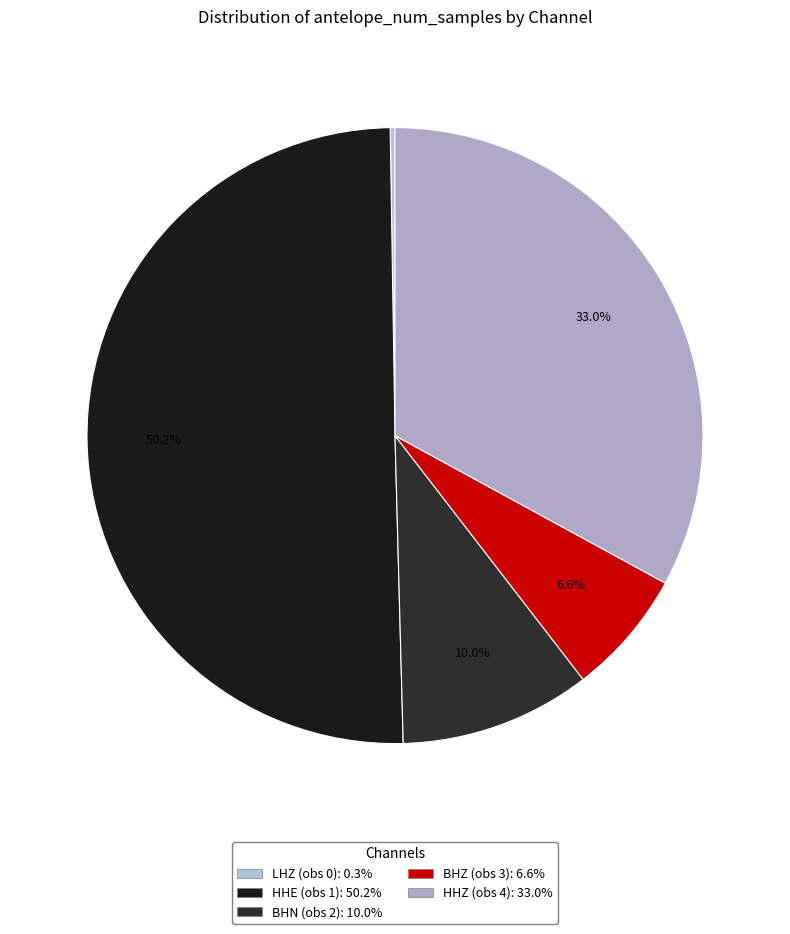

What is the largest slice in the pie chart?

HHE (obs 1)